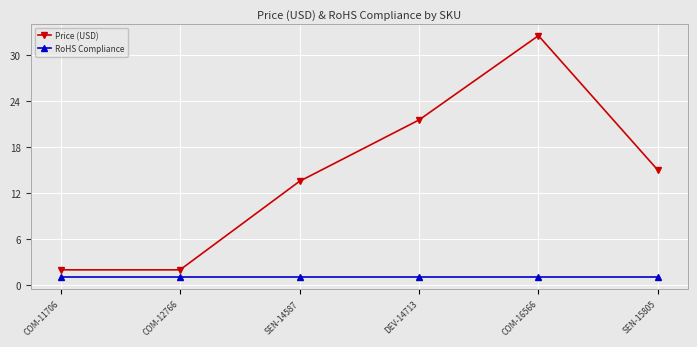

What is the label of the 2nd point from the left?

COM-12766